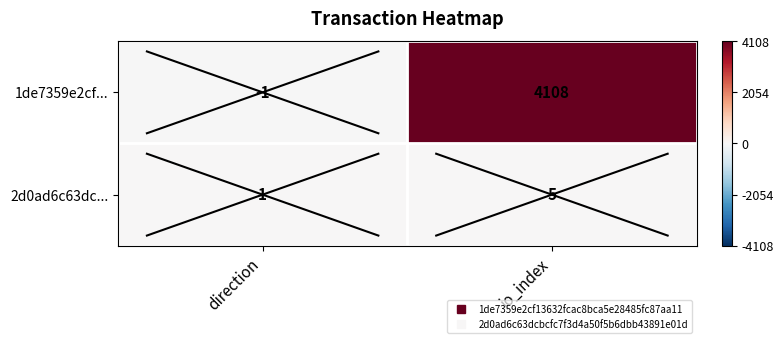

Reading left to right, list all the values displayed in this chart.

1de7359e2cf...: -1	4108
2d0ad6c63dc...: 1	5